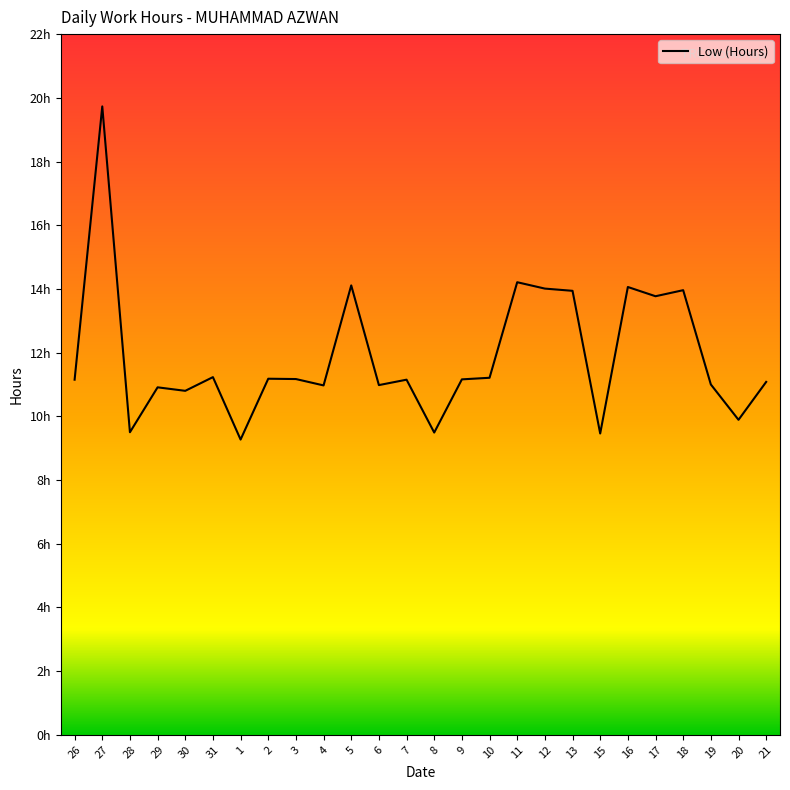

What is the change in value from 15 to 20?

+0.4